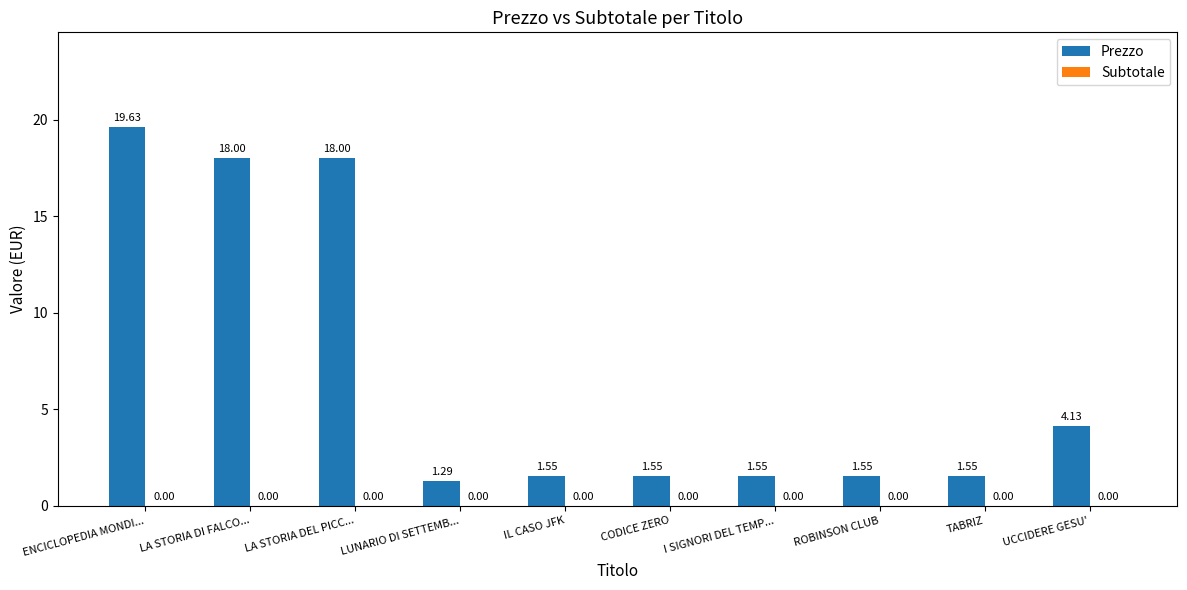

At which label is the value closest to 10?

UCCIDERE GESU'